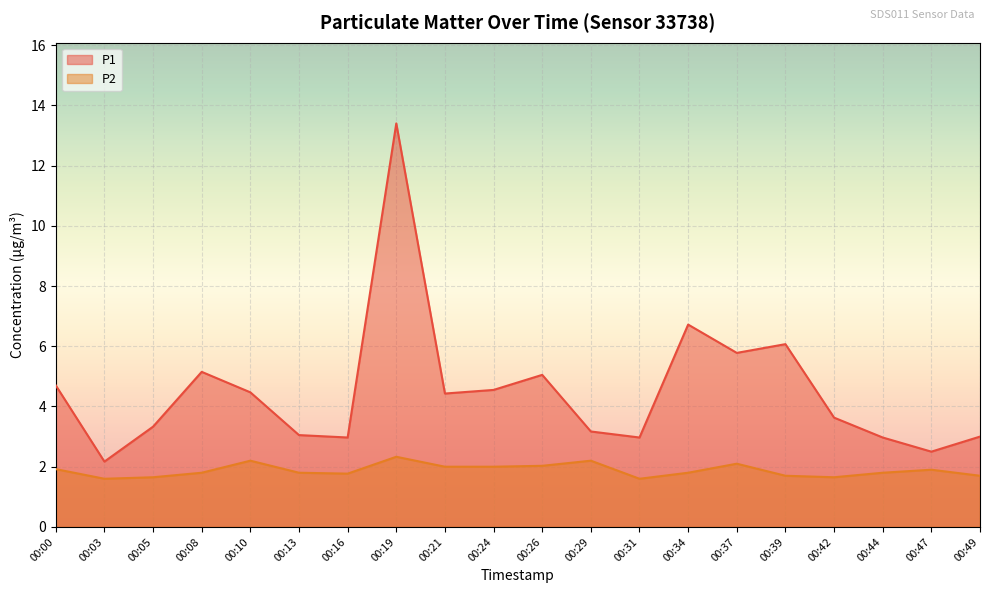

True or false: P1 and P2 intersect in this chart.

False